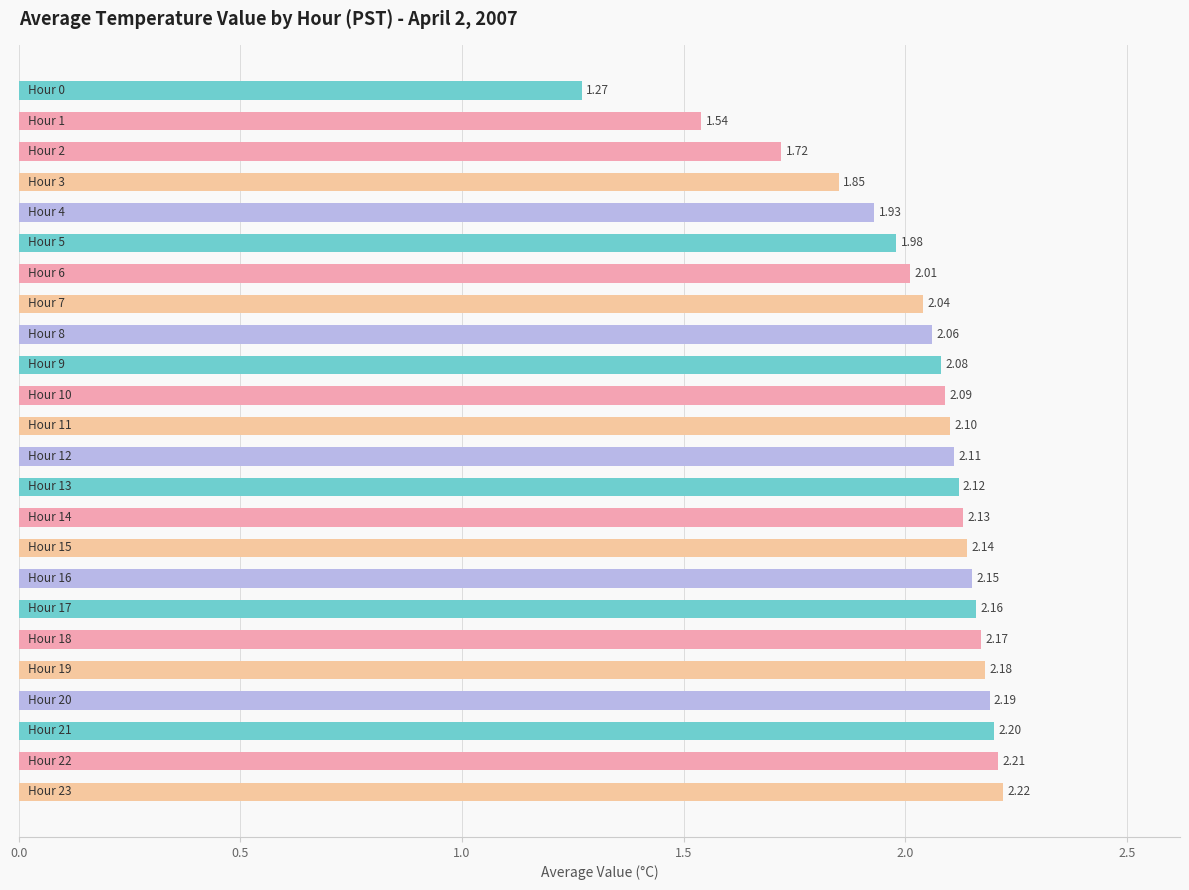

What is the difference between the second highest and minimum values?

0.9